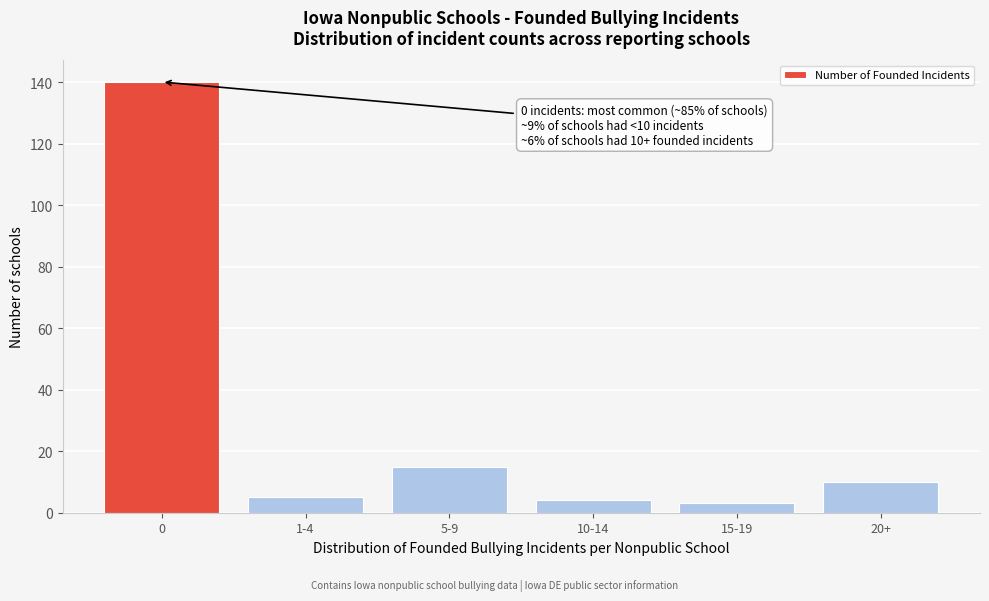

Reading left to right, extract all data points from this chart.

0=140	1-4=5	5-9=15	10-14=4	15-19=3	20+=10